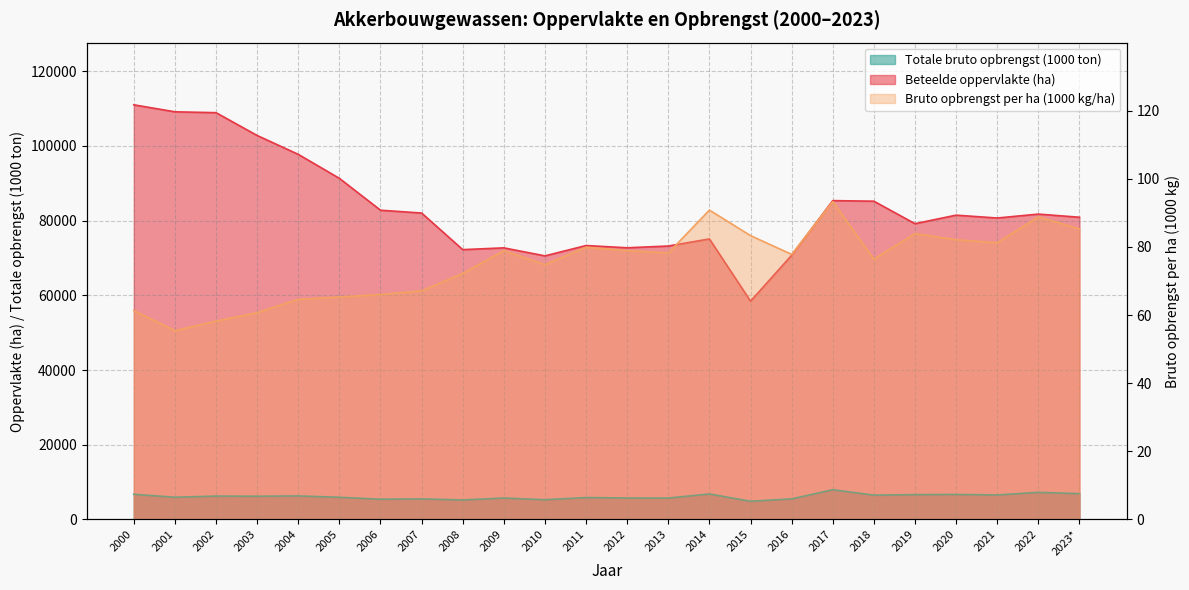

True or false: Beteelde oppervlakte (ha) and Totale bruto opbrengst (1000kg) cross at least once.

False